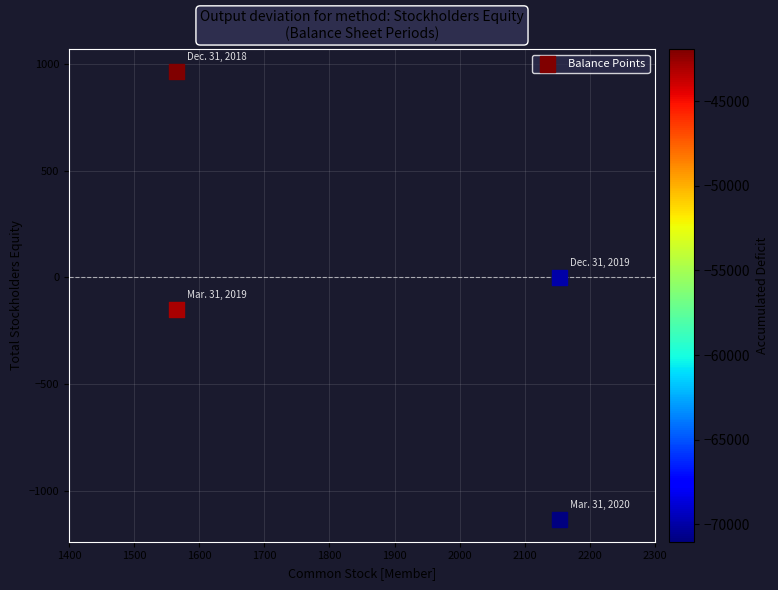

What is the range of Y values (max minus min)?

2101